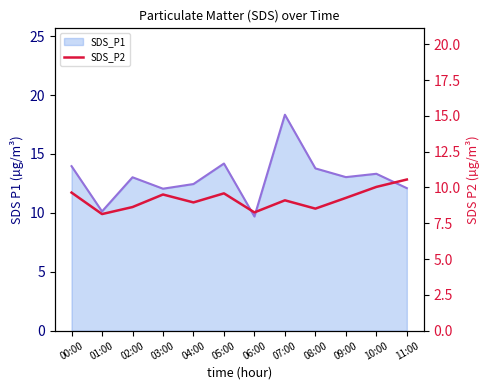

Which series has the widest spread of values?

SDS_P1 line